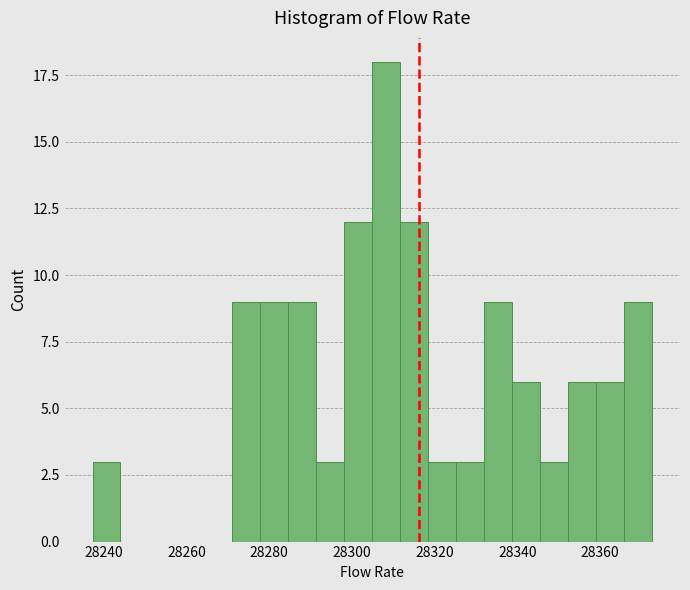

Around what value on the x-axis is the tallest bar? Give the approximate position of its centre, as read against the axis.

28308